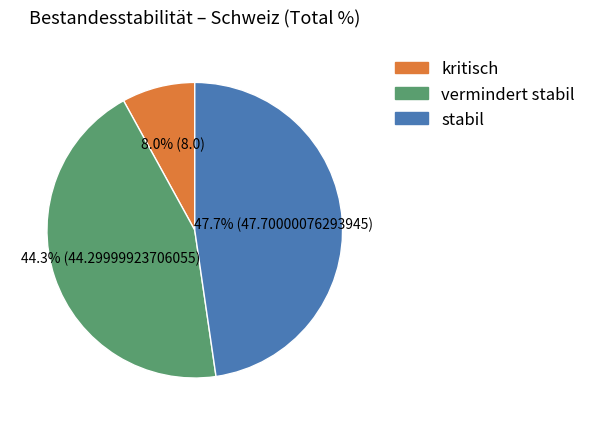

Count the number of slices in the pie.

3